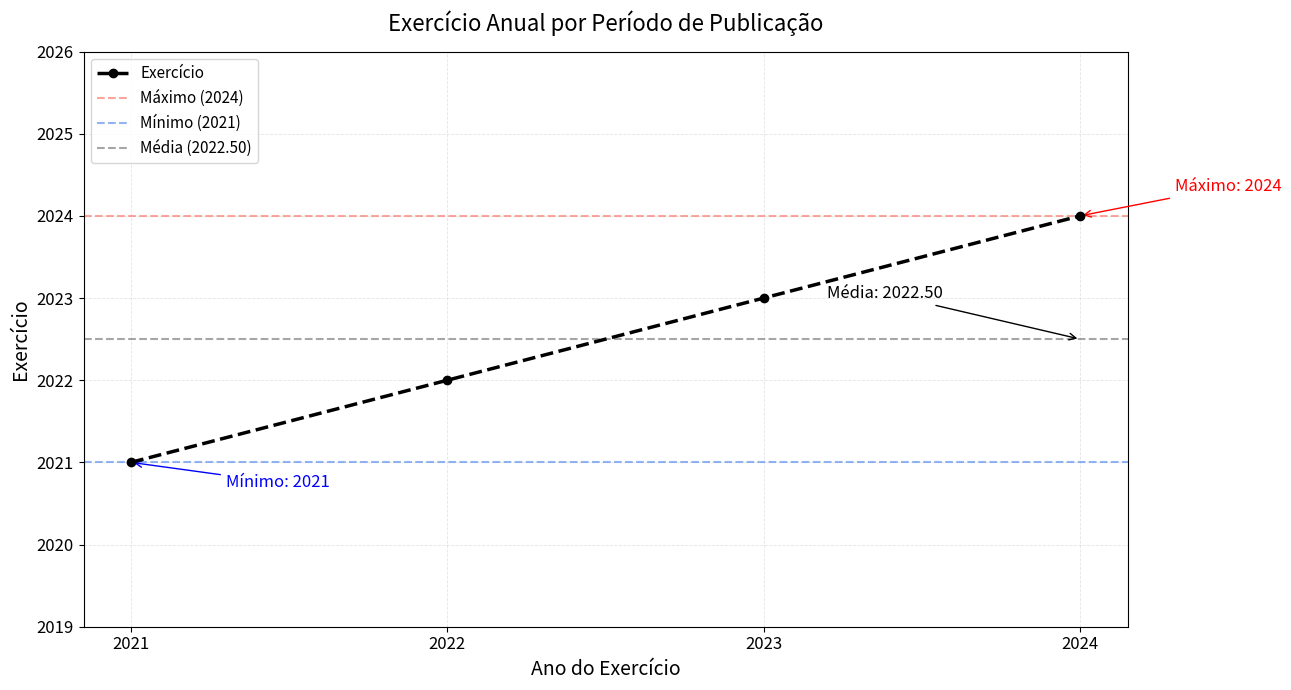

List the labels in order of Exercício value, largest first.

2024, 2023, 2022, 2021